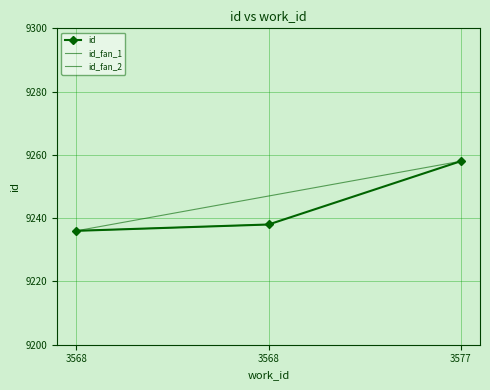

Is it true that the value at 3568 is 6101?

False